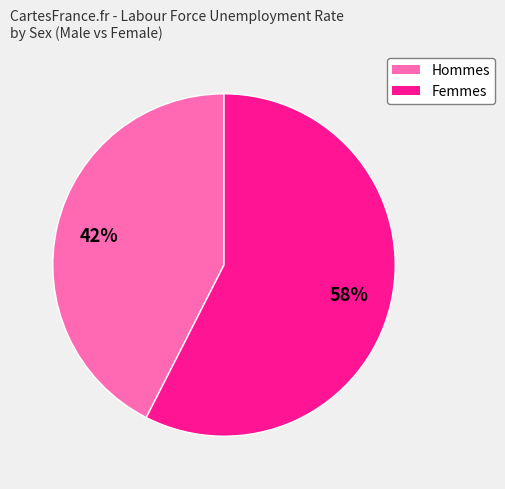

To the nearest percent, what is the average slice percentage?

50%